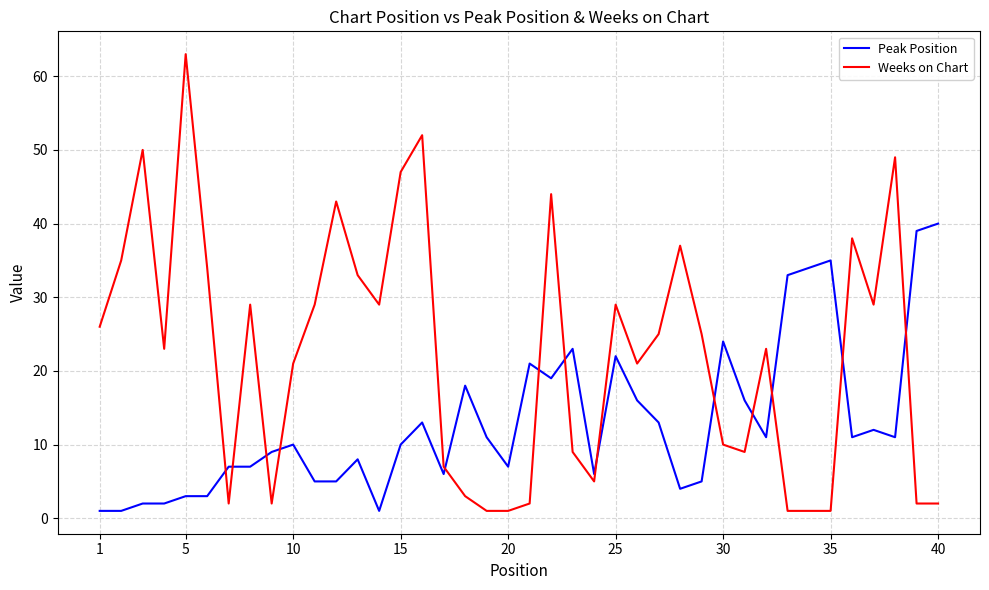

What is the greatest value displayed?

63